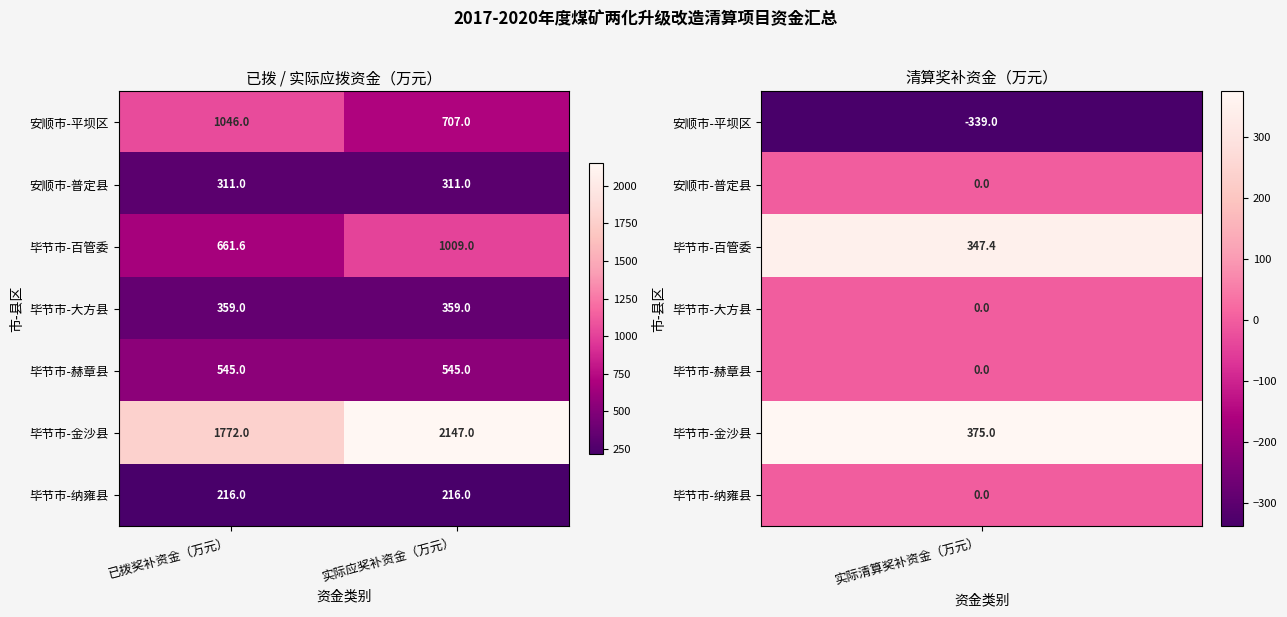

Rank the series by their maximum value, from lowest to highest.

毕节市-纳雍县, 安顺市-普定县, 毕节市-大方县, 毕节市-赫章县, 毕节市-百管委, 安顺市-平坝区, 毕节市-金沙县